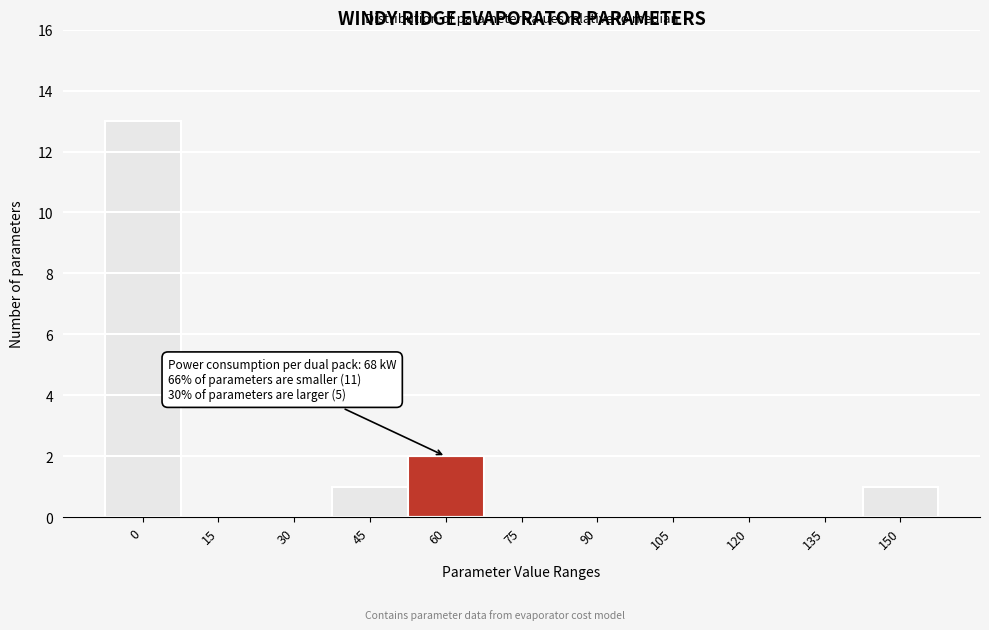

Reading left to right, transcribe all the data shown in this chart.

0=13	15=0	30=0	45=1	60=2	75=0	90=0	105=0	120=0	135=0	150=1